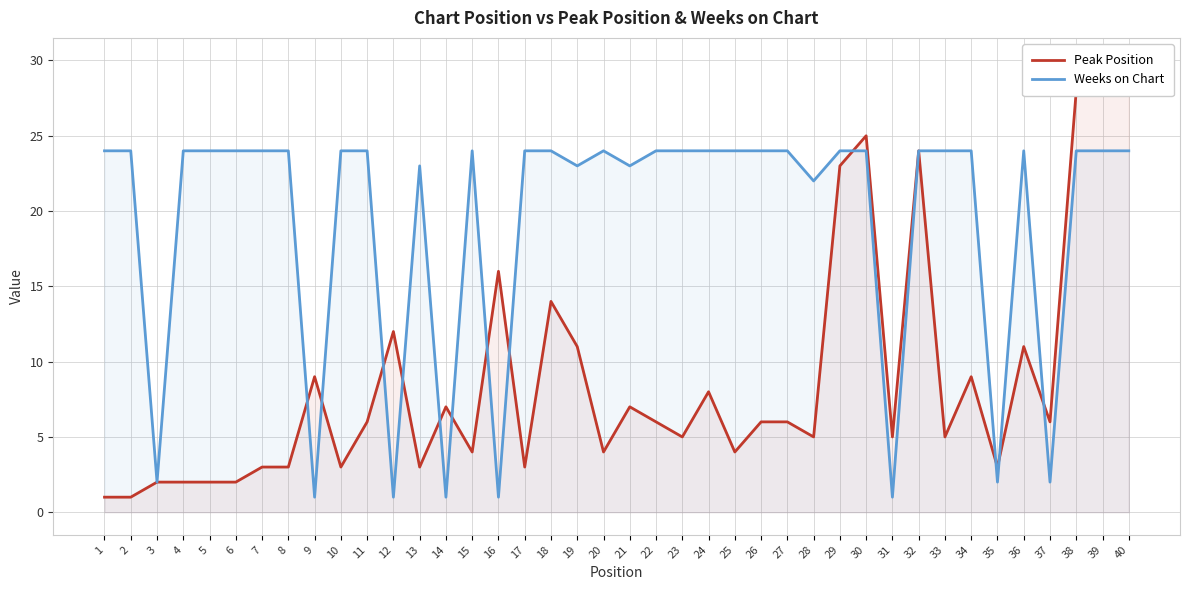

What is the difference between the highest and lowest values at 35?

1